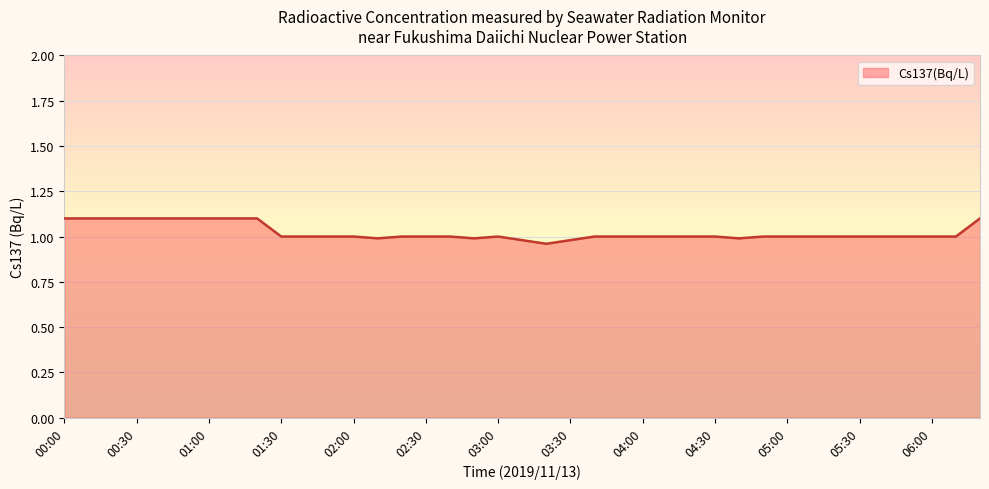

What is the greatest value displayed?

1.1